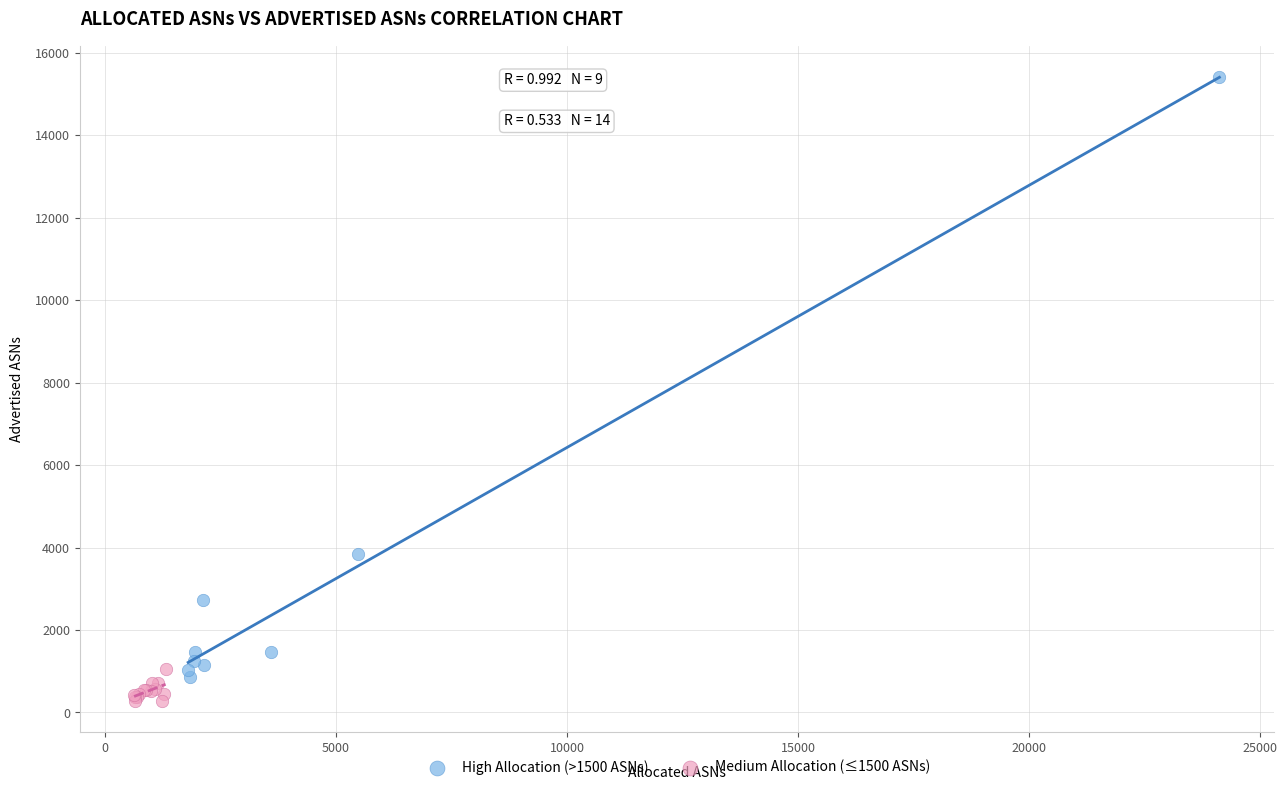

Which series reaches the maximum Y coordinate?

High Allocation (>1500 ASNs)